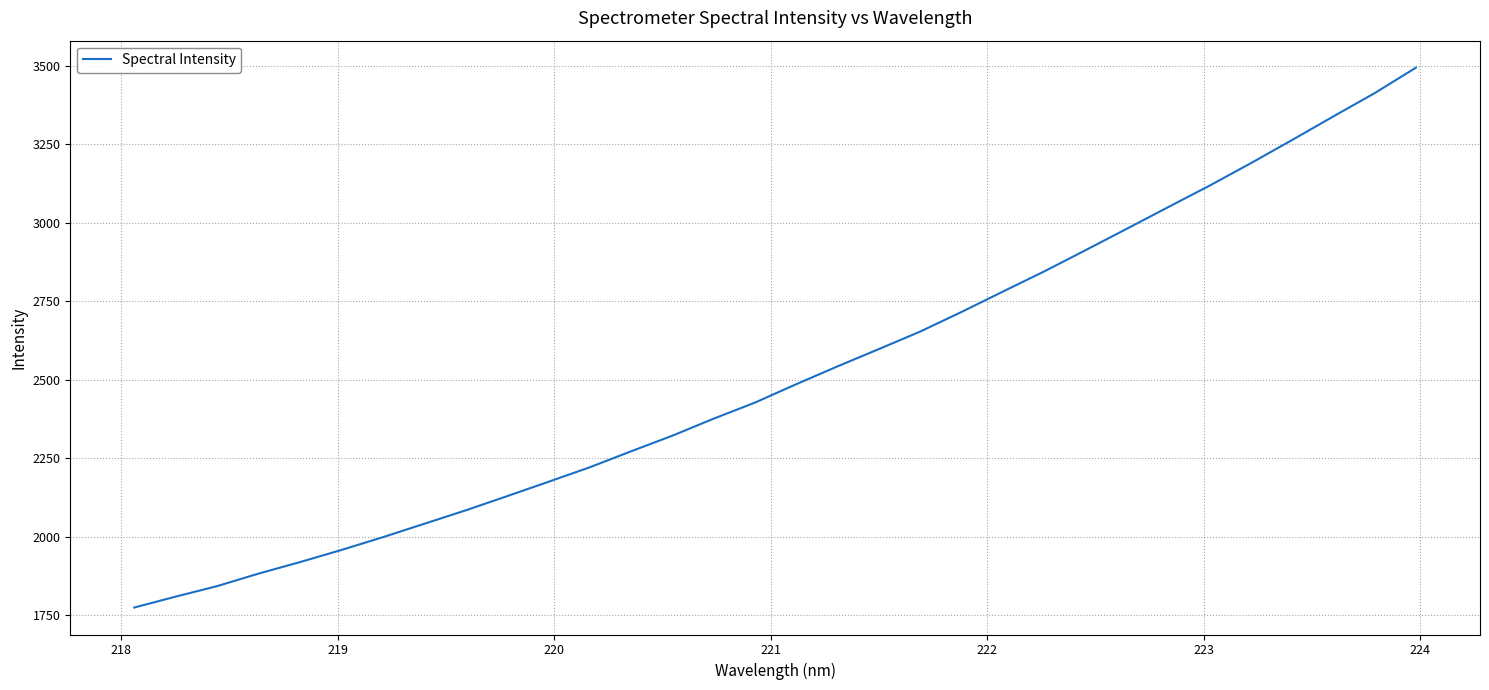

Does the chart display data point markers on the line(s)?

No